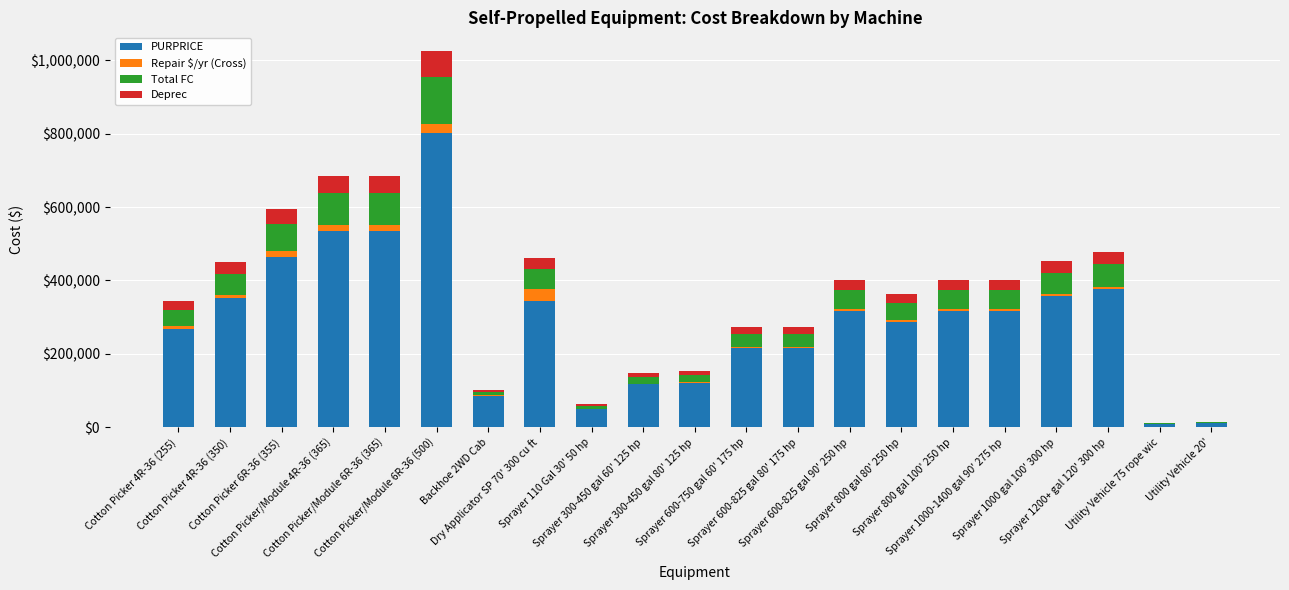

What are all the series names shown in the legend?

PURPRICE, Repair $/yr (Cross), Total FC, Deprec